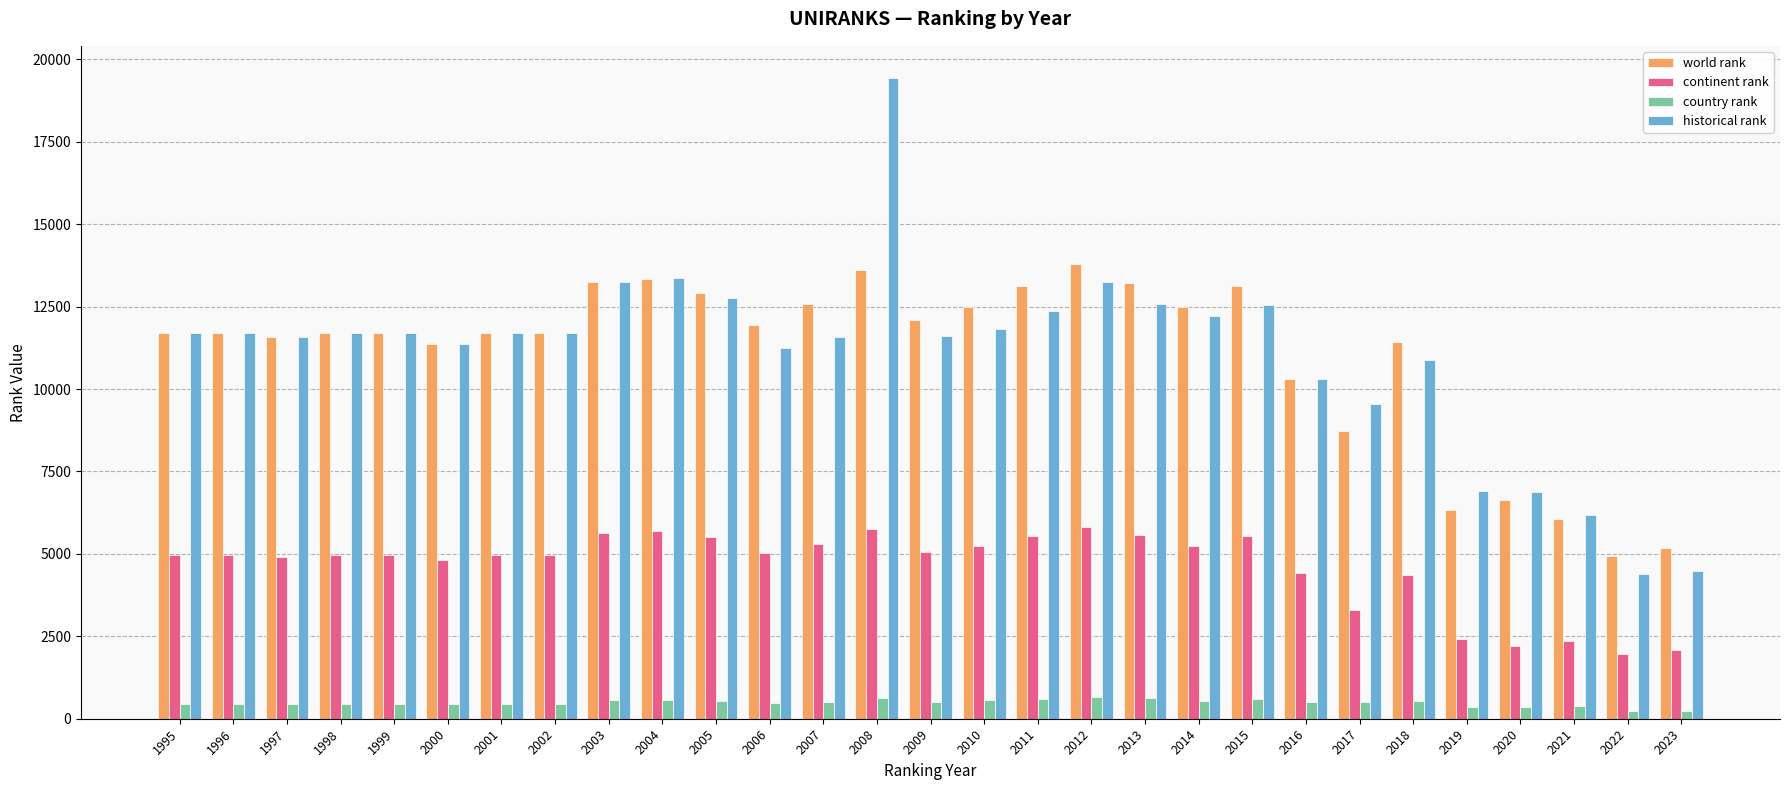

Which series has the largest range (max minus min)?

historical rank